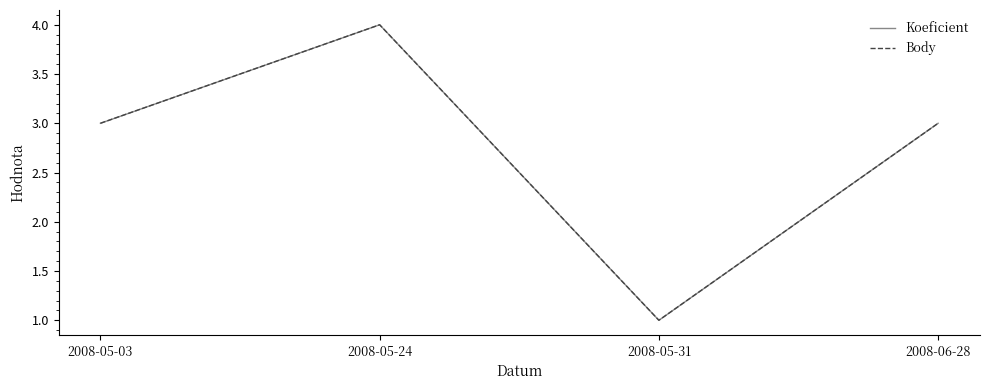

Is this an area chart (filled region under the line)?

No